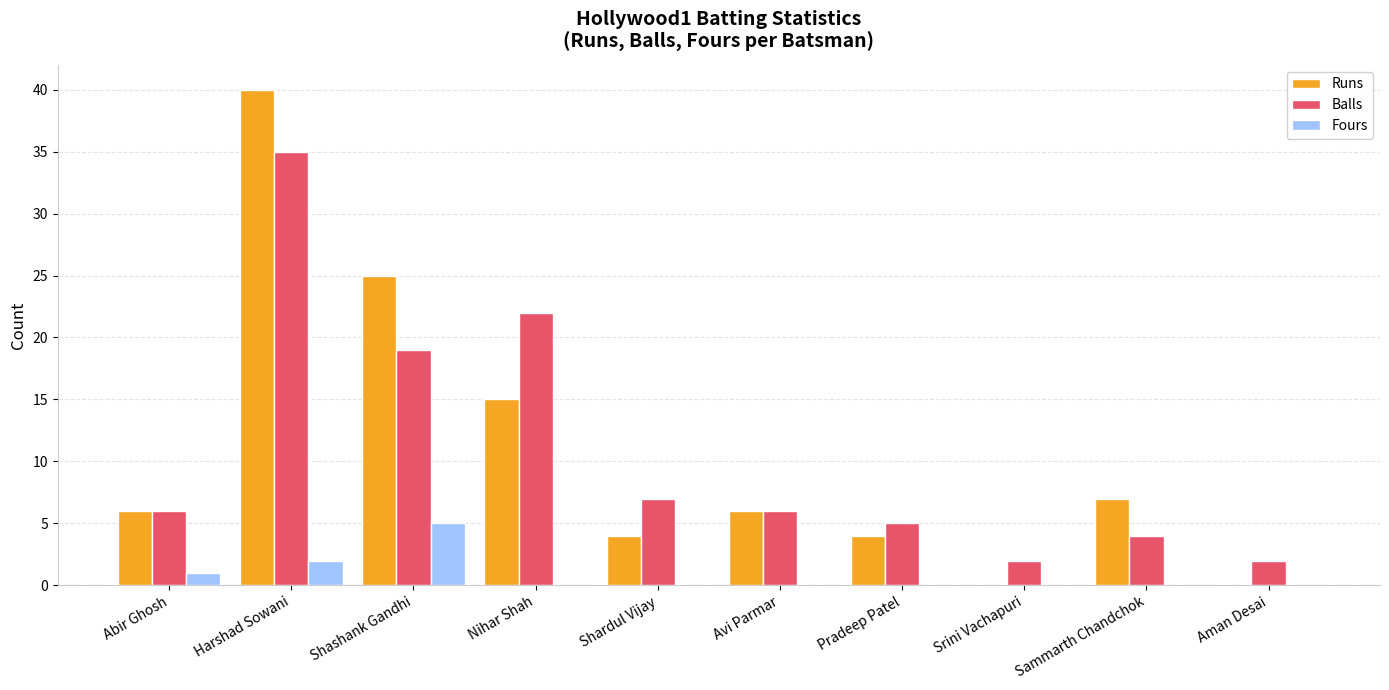

What is the greatest value displayed?

40